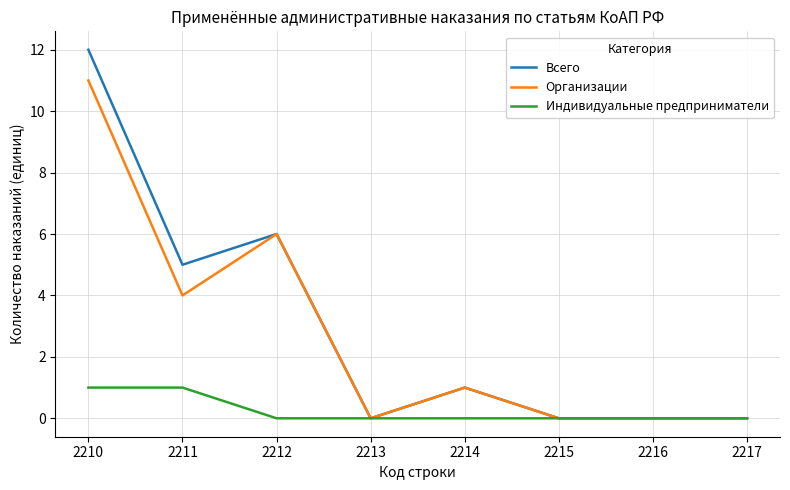

How many Индивидуальные предприниматели values are between 0 and 1?

8